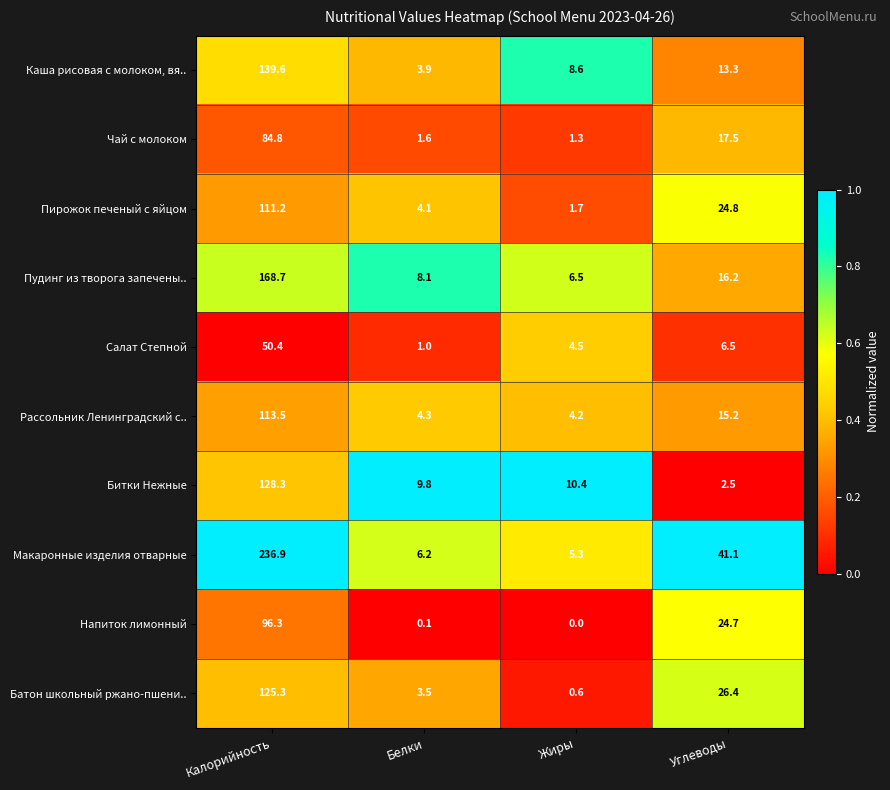

List the series in order of their peak value, lowest first.

Салат Степной, Чай с молоком, Напиток лимонный, Пирожок печеный с яйцом, Рассольник Ленинградский с.., Батон школьный ржано-пшени.., Битки Нежные, Каша рисовая с молоком, вя.., Пудинг из творога запечены.., Макаронные изделия отварные